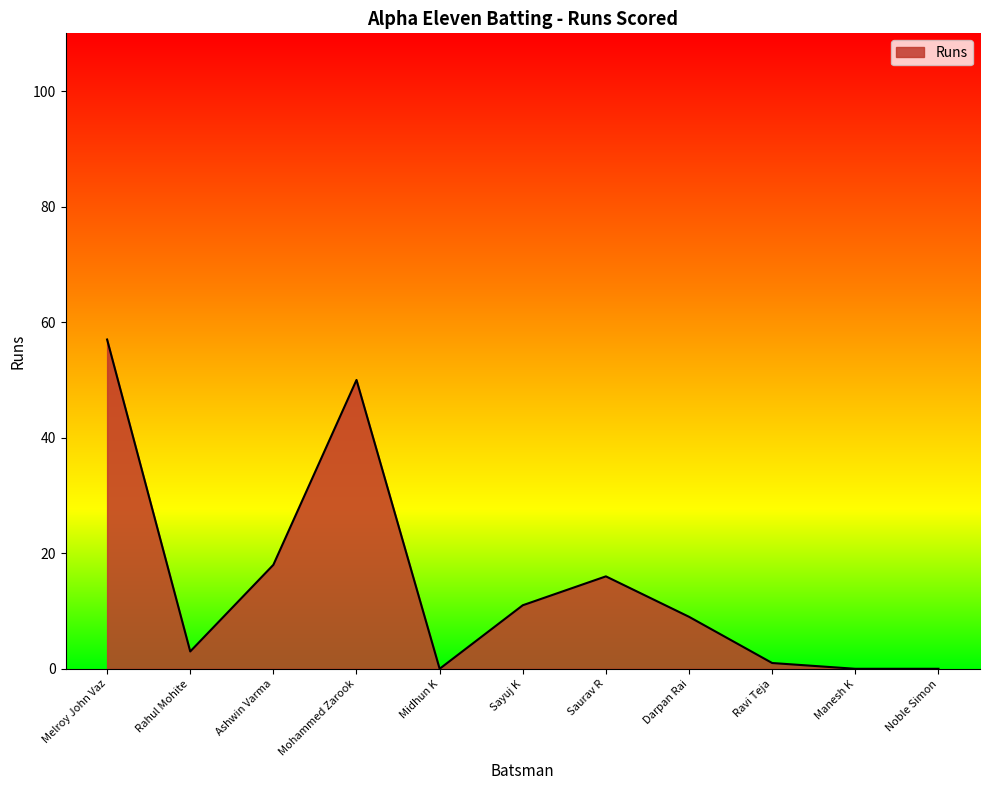

How many values are below 9?

5